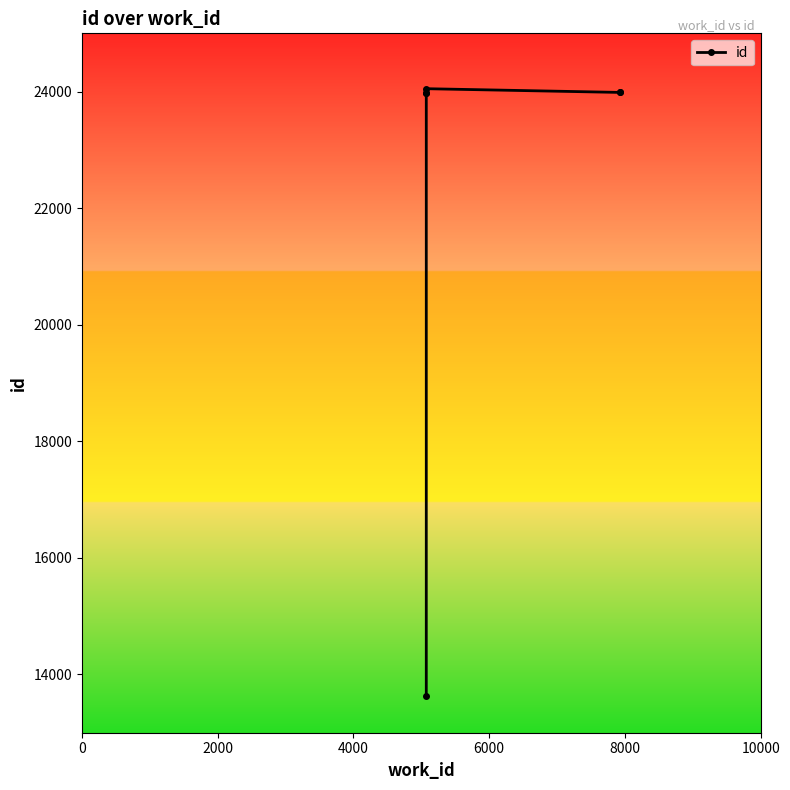

Is this an area chart (filled region under the line)?

No